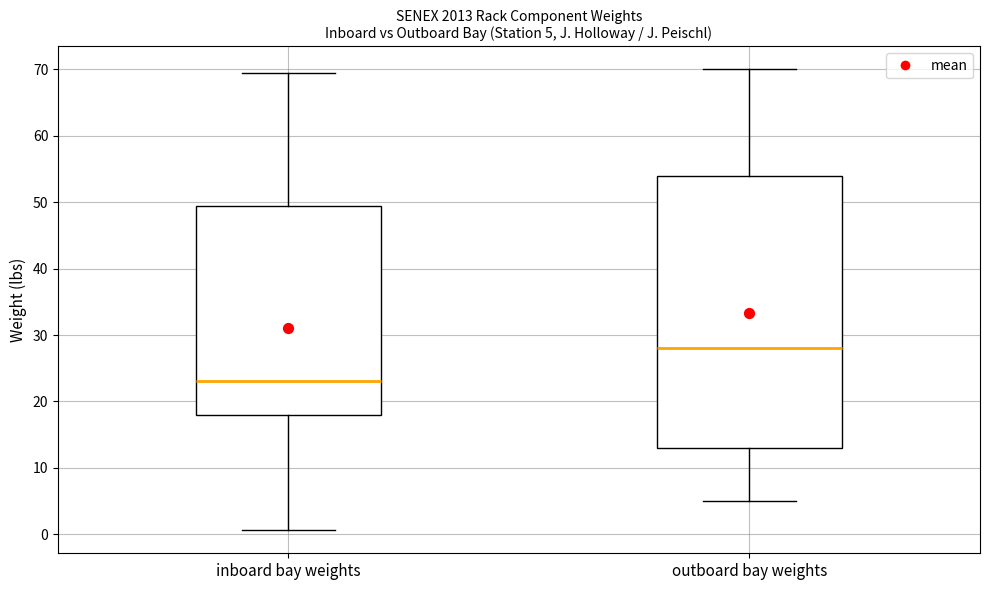

Which box is the tallest, from its lower edge to its upper edge?

outboard bay weights